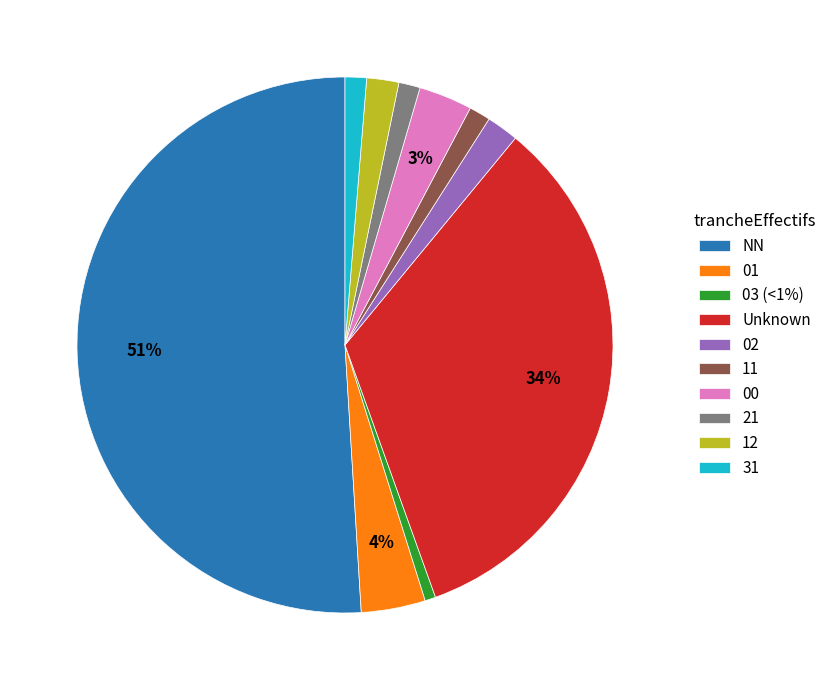

What is the majority slice?

NN